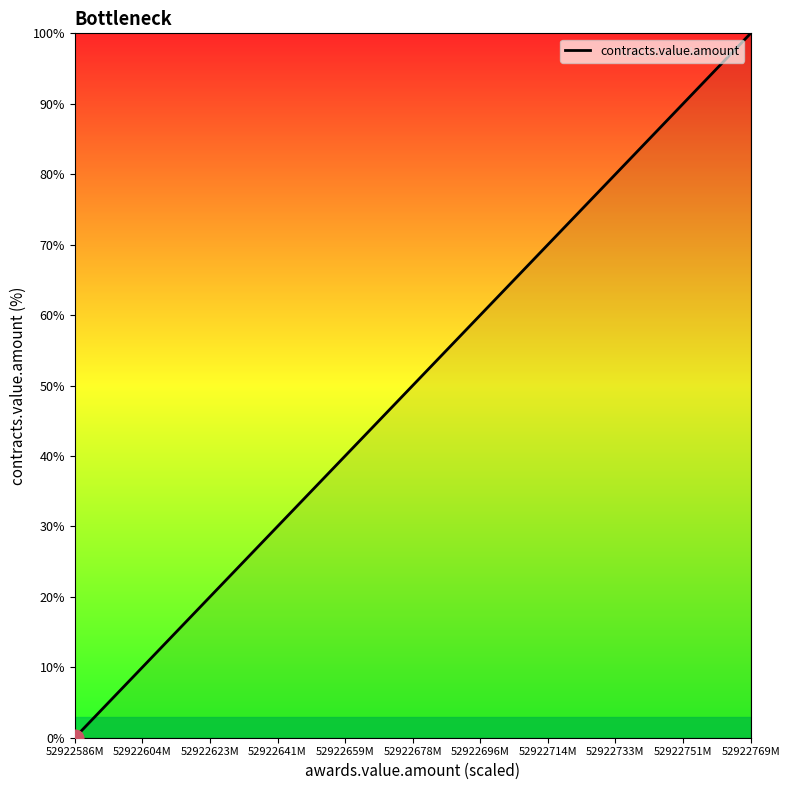

What is the greatest value displayed?

100.0